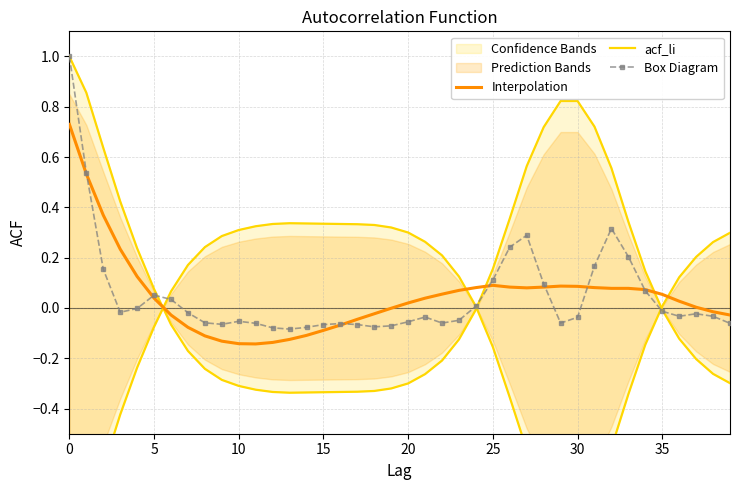

What is the difference between the second highest and minimum values in the Interpolation series?

0.7